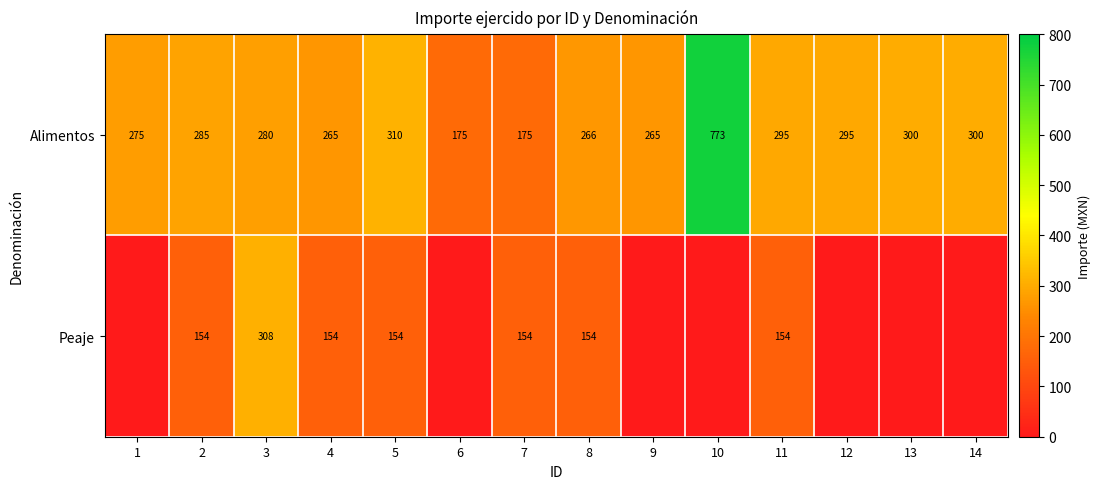

Is it true that Peaje equals 238 at 7?

False